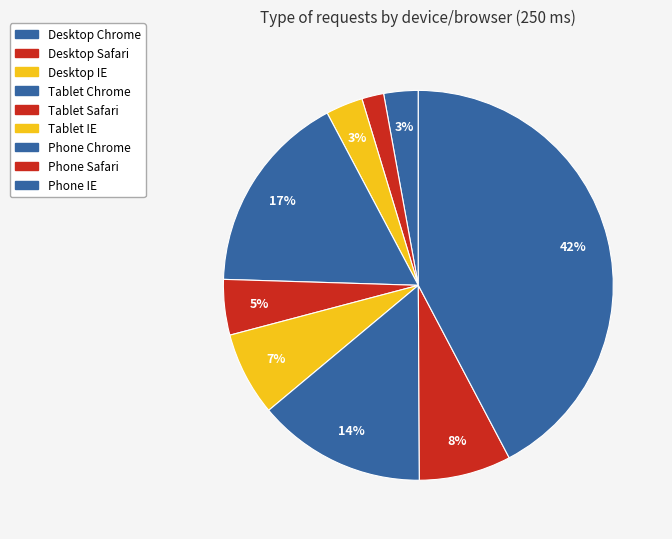

The Tablet Safari slice represents 5% of the pie. True or false?

True